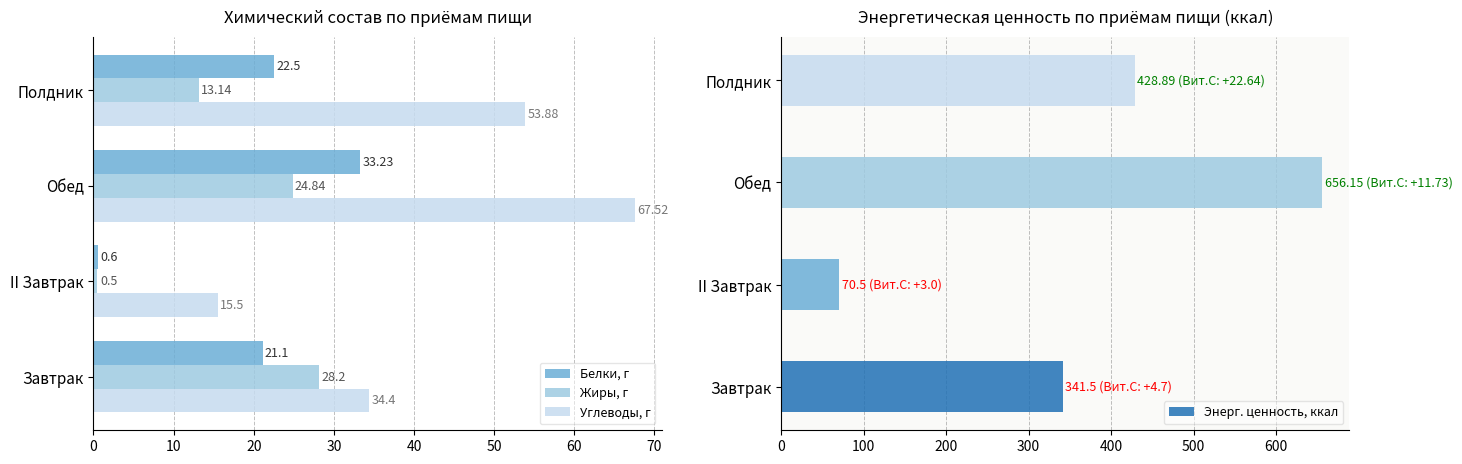

The value of Углеводы, г at Завтрак is 20.9. True or false?

False